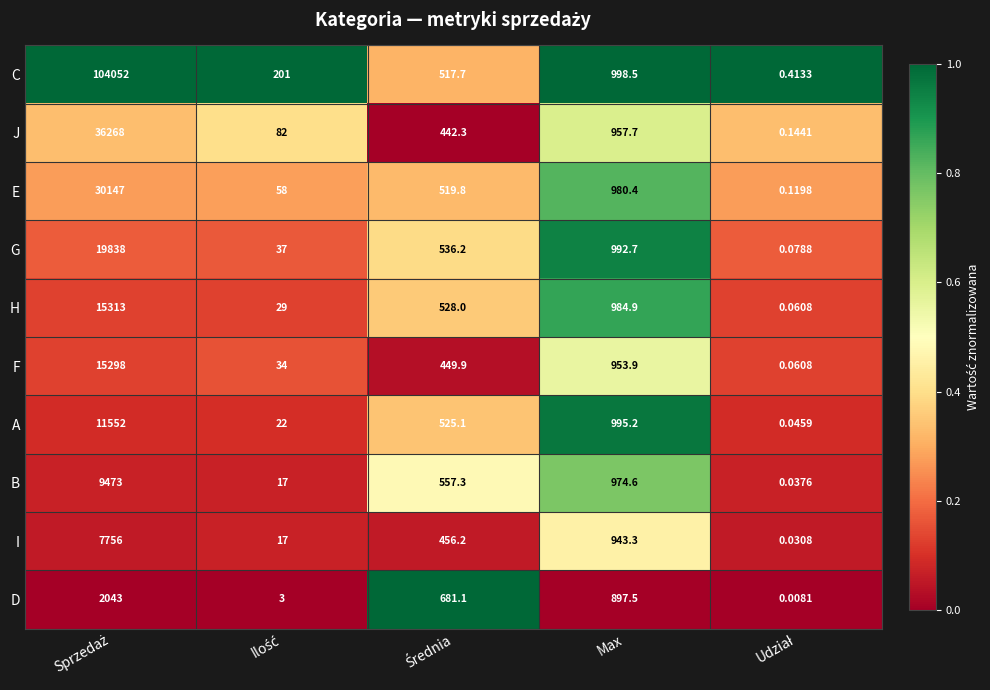

Which series has the largest range (max minus min)?

C